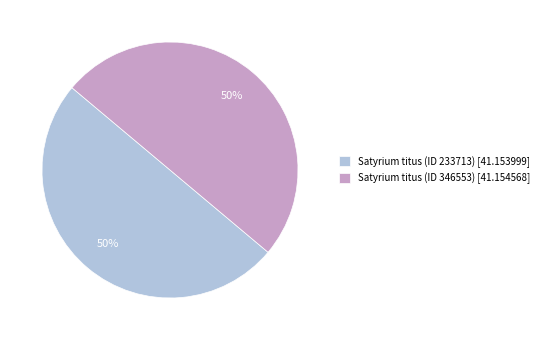

Combined, do Satyrium titus (ID 346553) and Satyrium titus (ID 233713) account for over 50%?

Yes